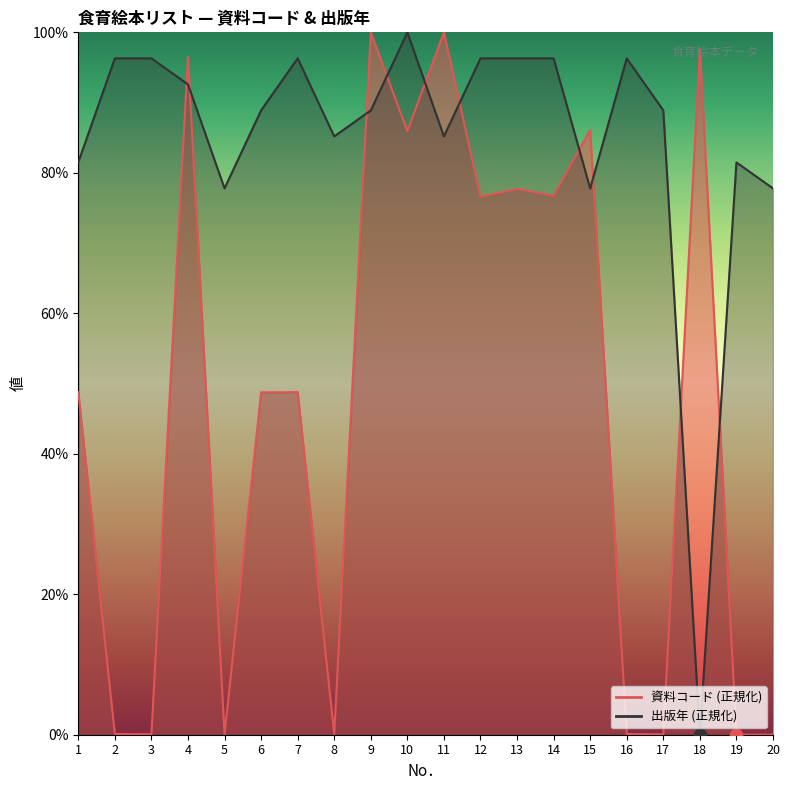

What are all the series names shown in the legend?

資料コード, 出版年